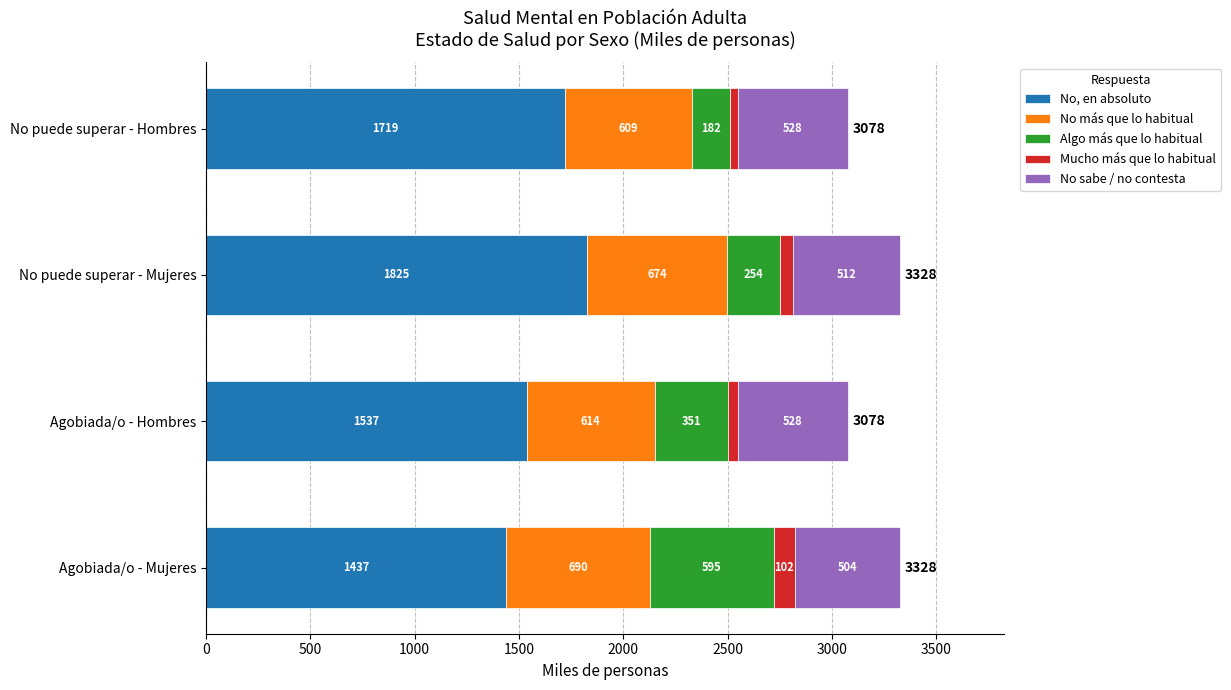

What is the average value of the No, en absoluto series?

1629.5